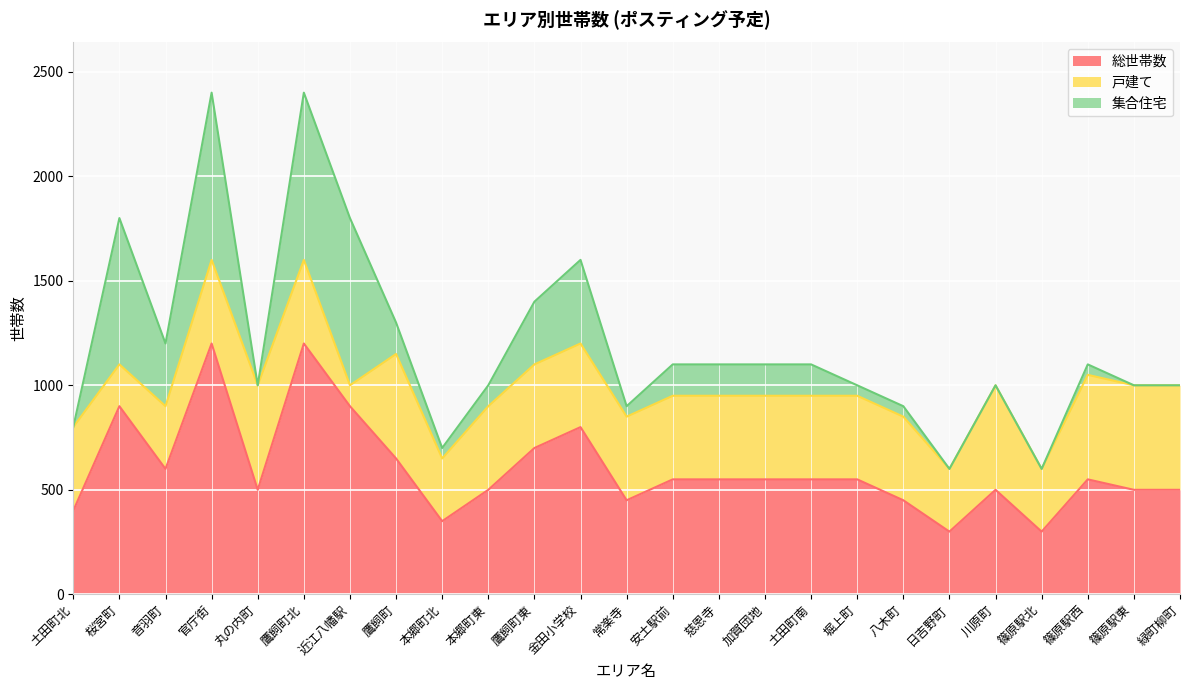

What is the average value of the 総世帯数 series?

600